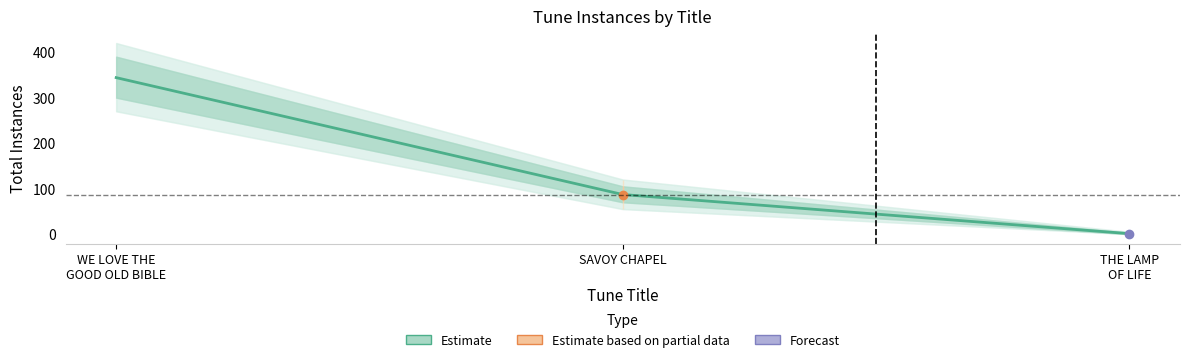

Rank the categories by value from lowest to highest.

THE LAMP
OF LIFE, SAVOY CHAPEL, WE LOVE THE
GOOD OLD BIBLE